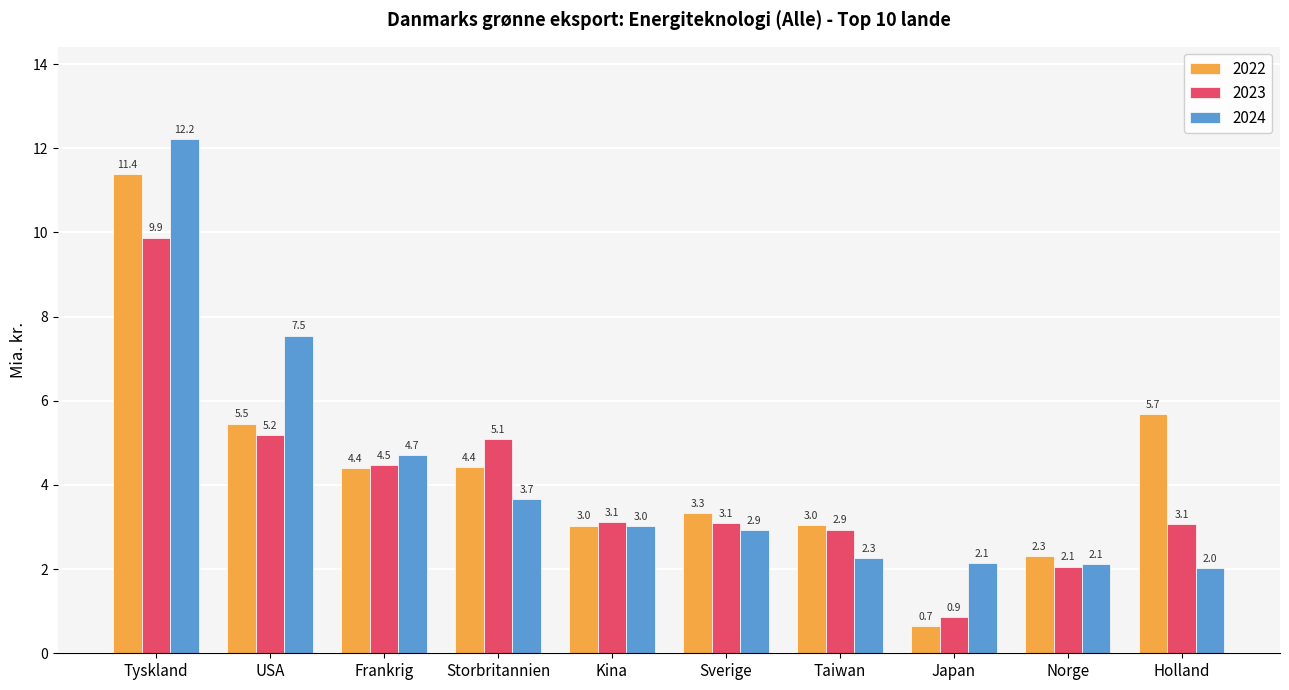

How many bars are there in total?

30